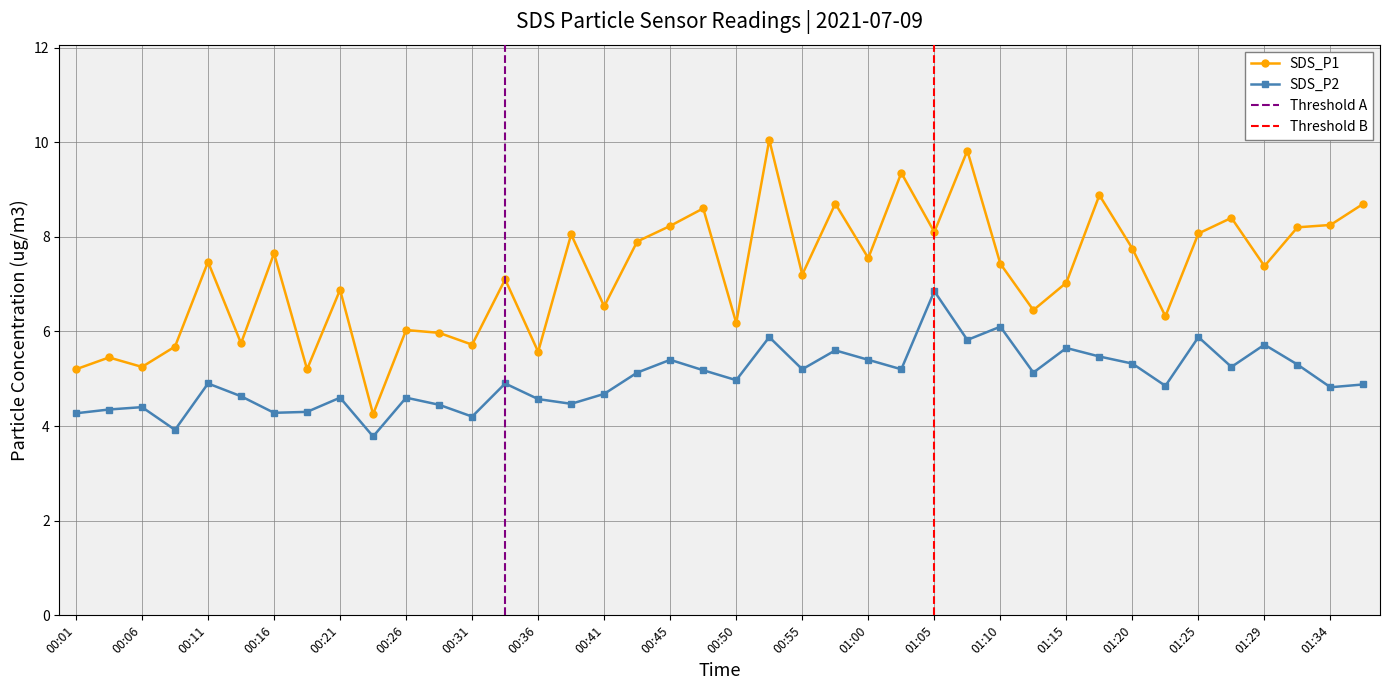

What is the difference between the maximum and second lowest values in the SDS_P1 series?

4.9